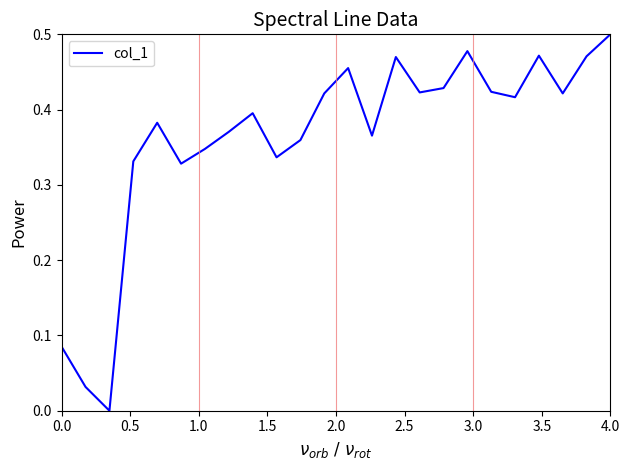

How many lines are shown in the chart?

1